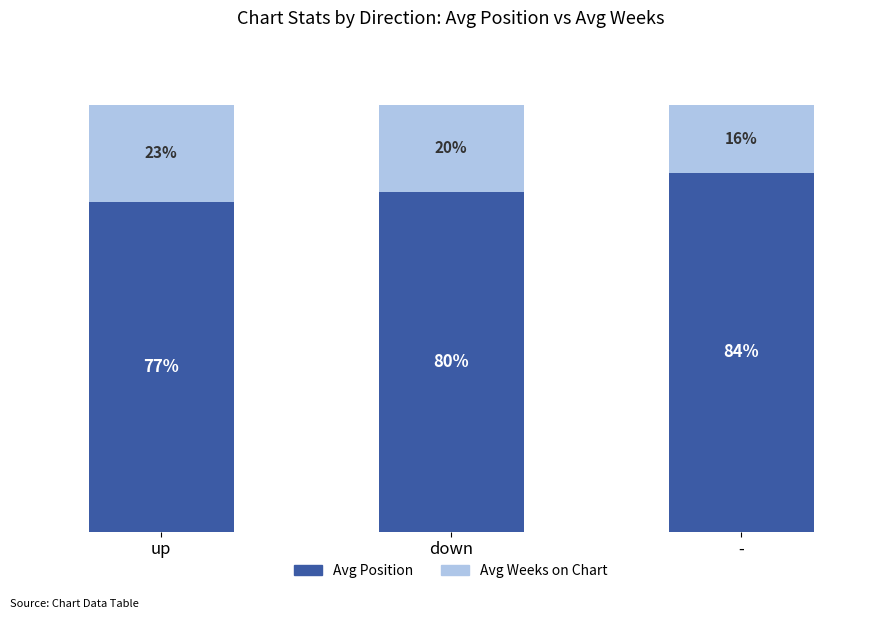

True or false: Avg Position (passive) has a value of 77.2 at up.

True